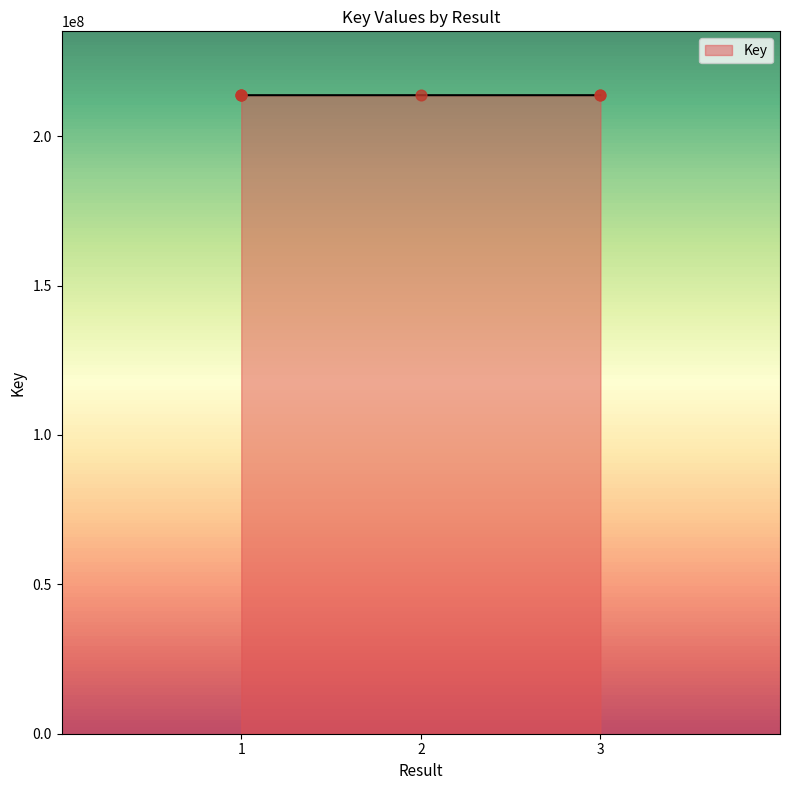

The value of Key at 3 is 213692557.0. True or false?

True